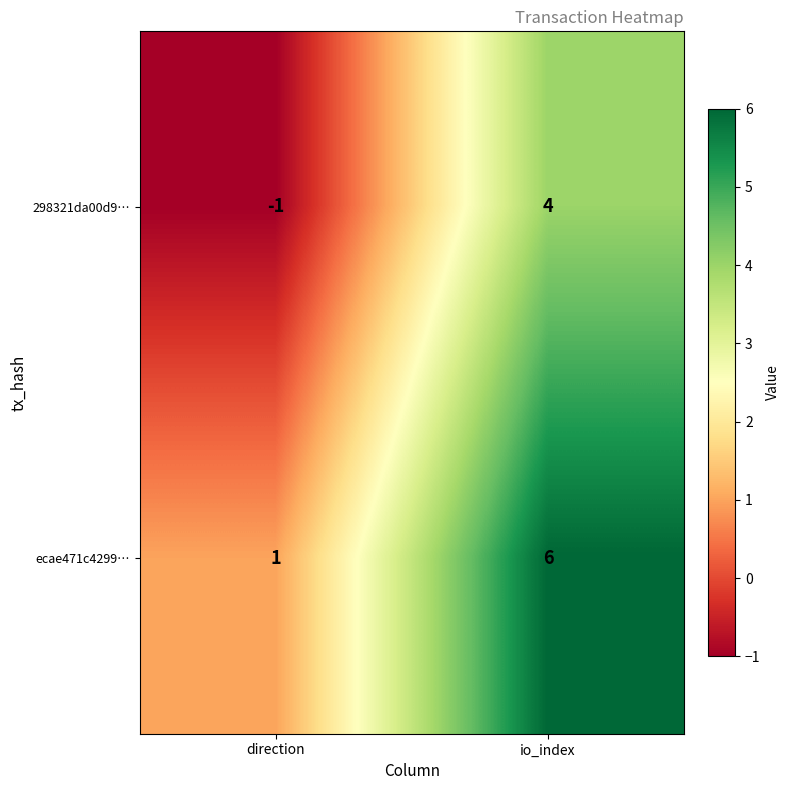

What is the difference between the maximum and minimum values in the 298321da00d9… series?

5